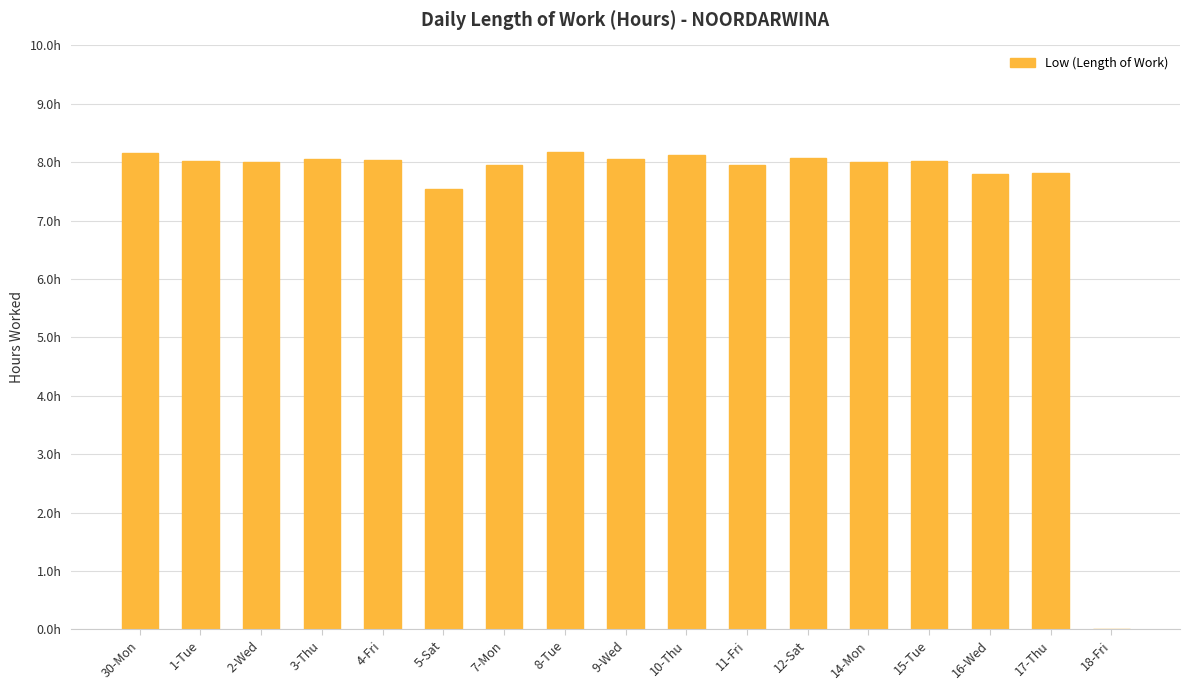

Reading left to right, list all the values displayed in this chart.

30-Mon=8.2	1-Tue=8.0	2-Wed=8.0	3-Thu=8.1	4-Fri=8.0	5-Sat=7.5	7-Mon=8.0	8-Tue=8.2	9-Wed=8.1	10-Thu=8.1	11-Fri=8.0	12-Sat=8.1	14-Mon=8.0	15-Tue=8.0	16-Wed=7.8	17-Thu=7.8	18-Fri=0.0